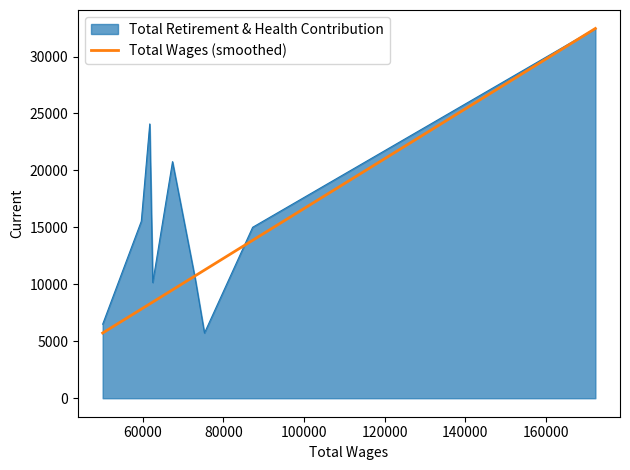

What is the maximum value shown in the chart?

32461.0